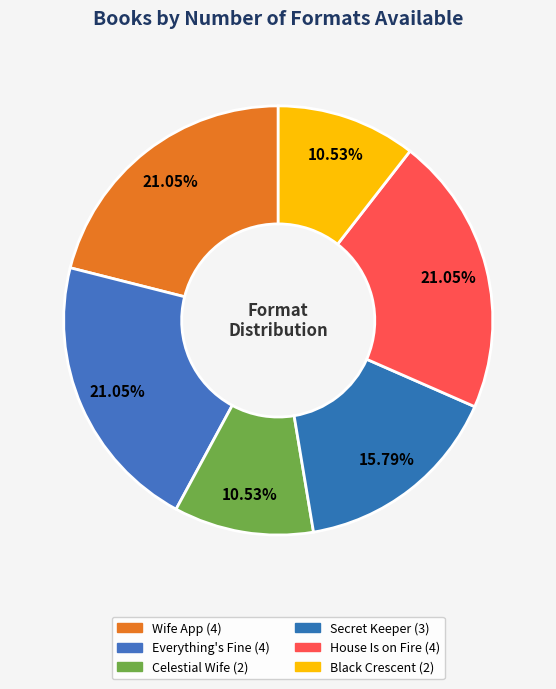

How many slices are in this pie chart?

6